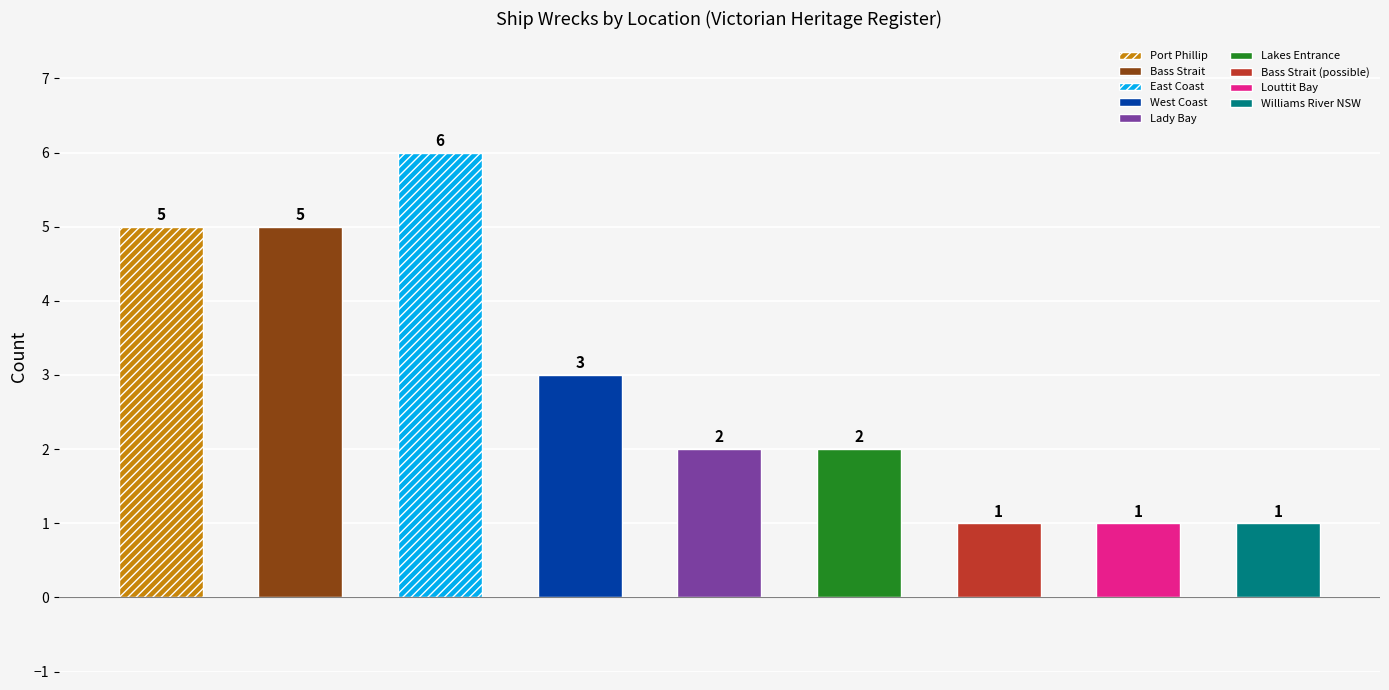

What is the change in value from Port Phillip to Bass Strait (possible)?

-4